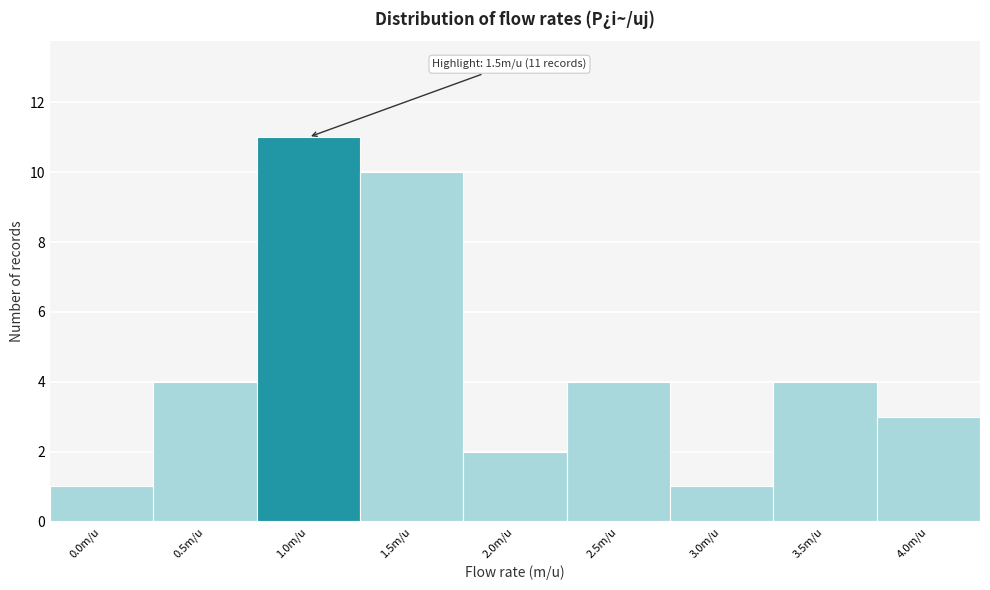

Reading left to right, what are all the values shown in this chart?

1	4	11	10	2	4	1	4	3